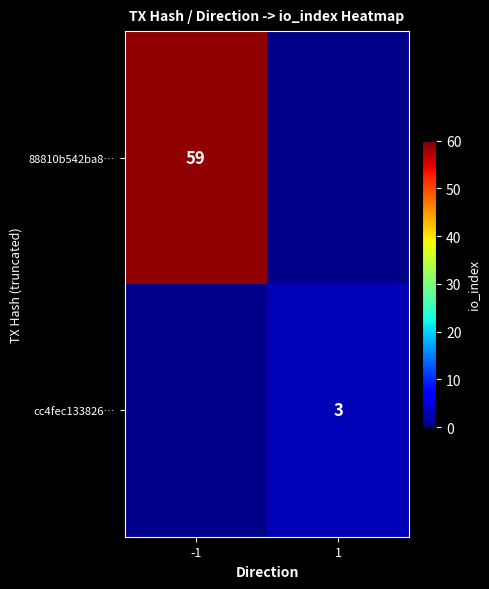

The value of 88810b542ba8… at -1 is 101. True or false?

False